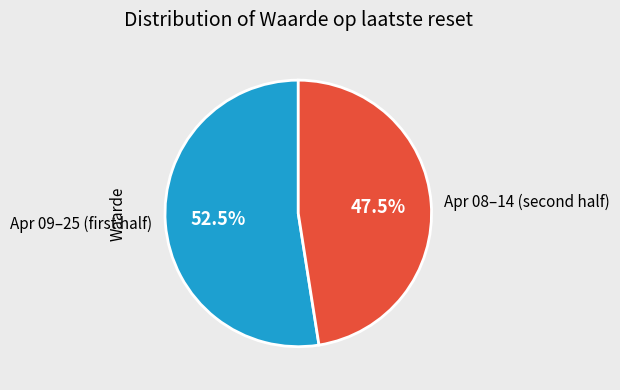

Which category has the smallest portion of the pie?

Apr 08–14 (second half)